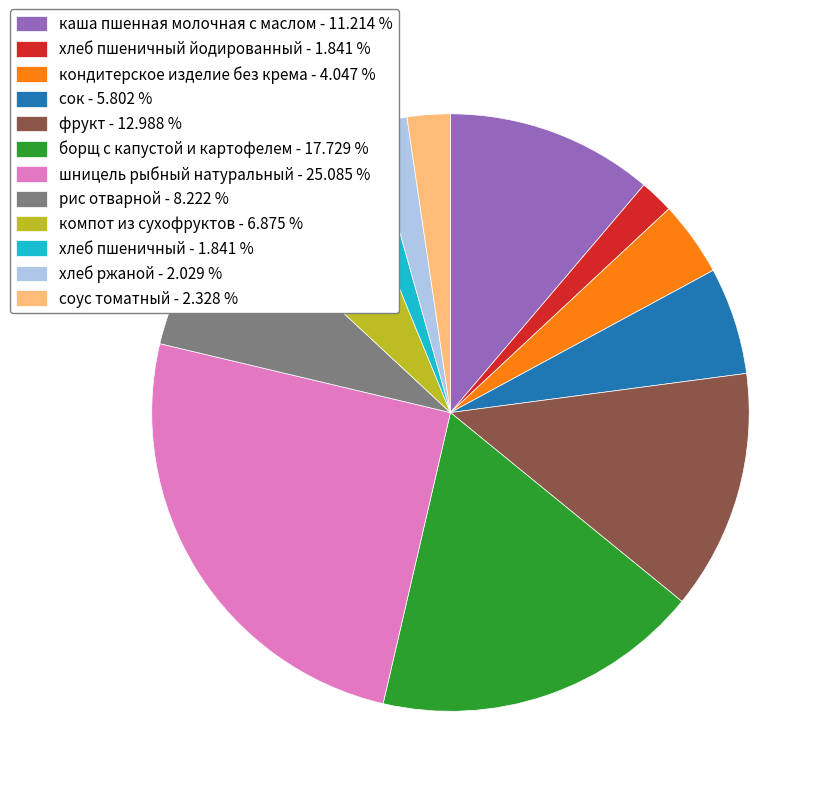

Is the sum of сок - 5.802 % and хлеб ржаной - 2.029 % greater than half?

No